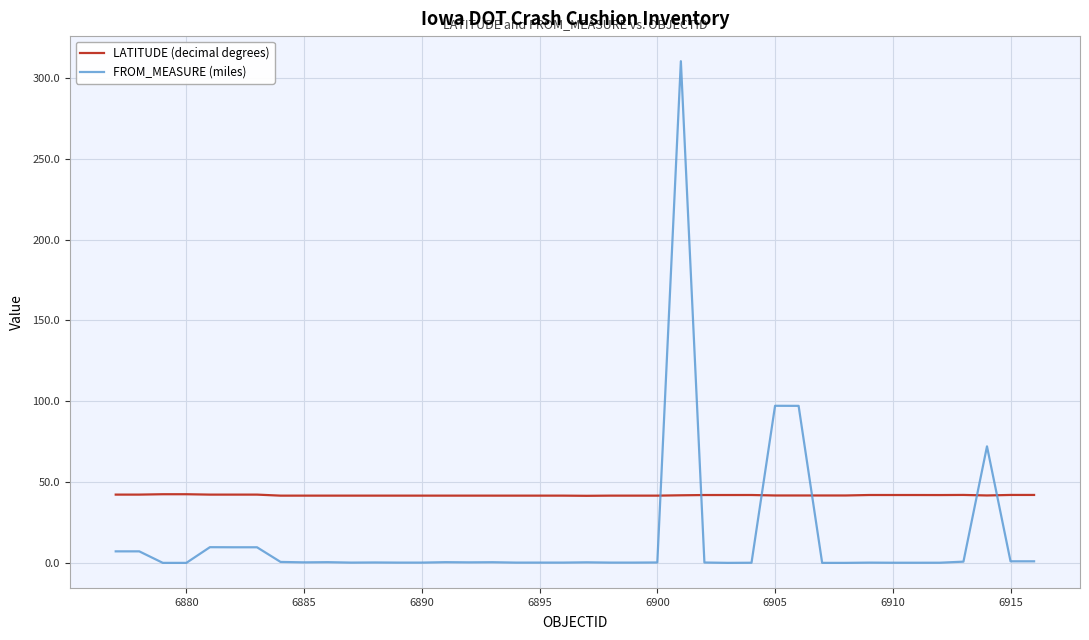

What is the maximum value shown in the chart?

310.4